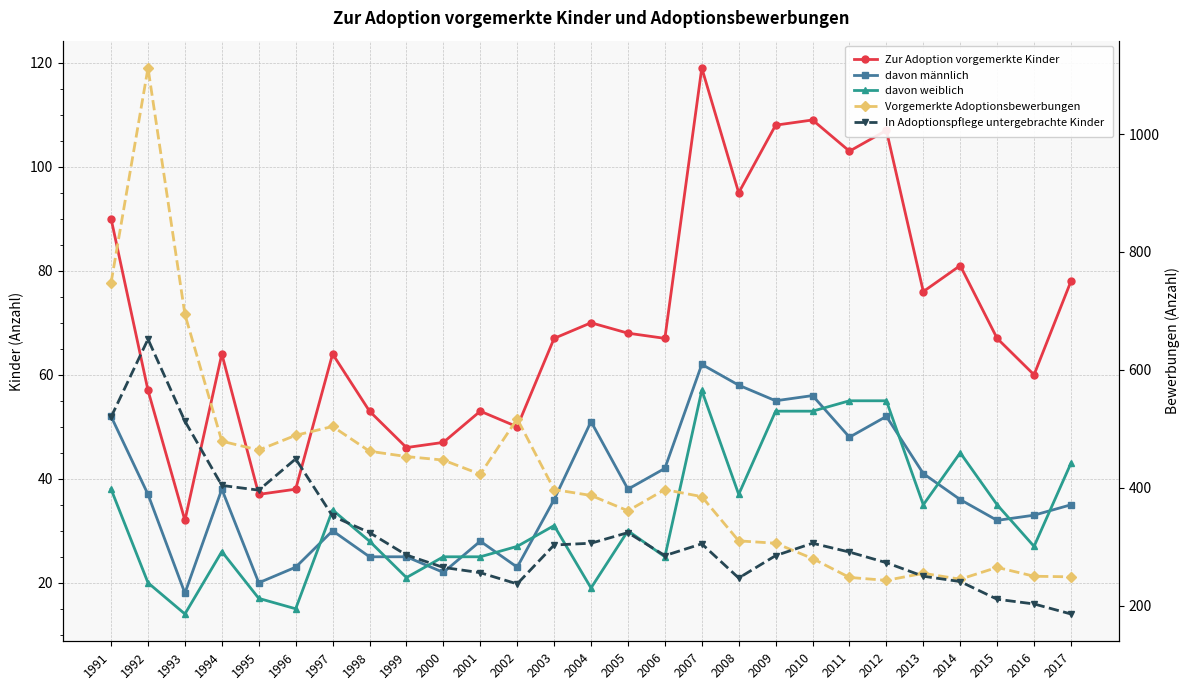

At which category does davon männlich reach its first local valley?

1993